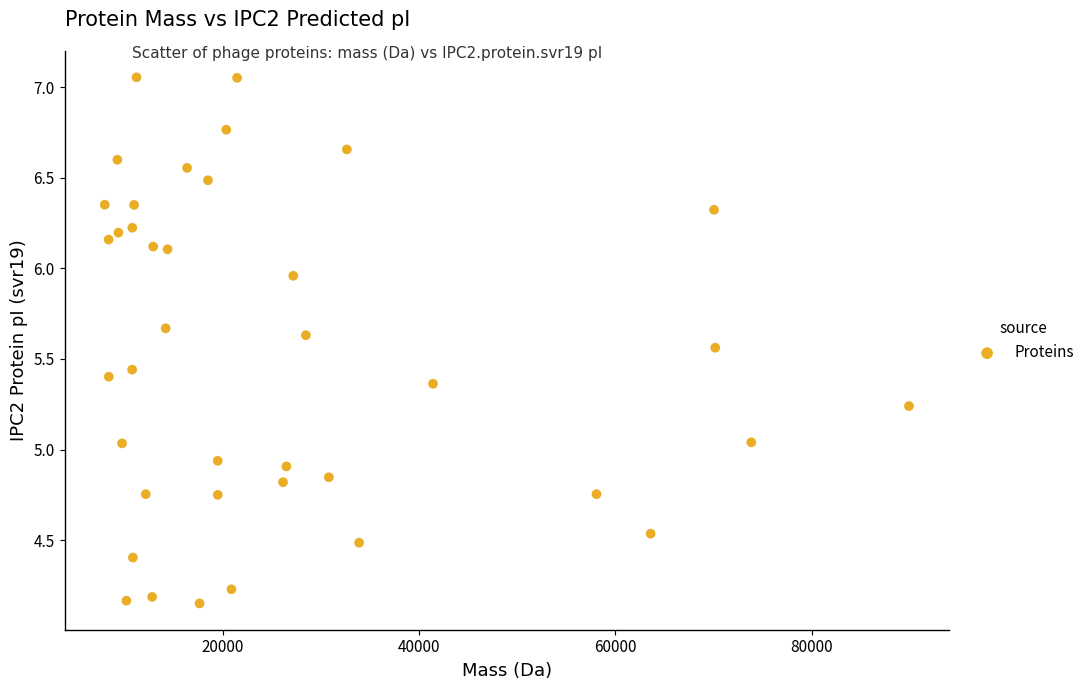

What is the range of Y values (max minus min)?

2.9